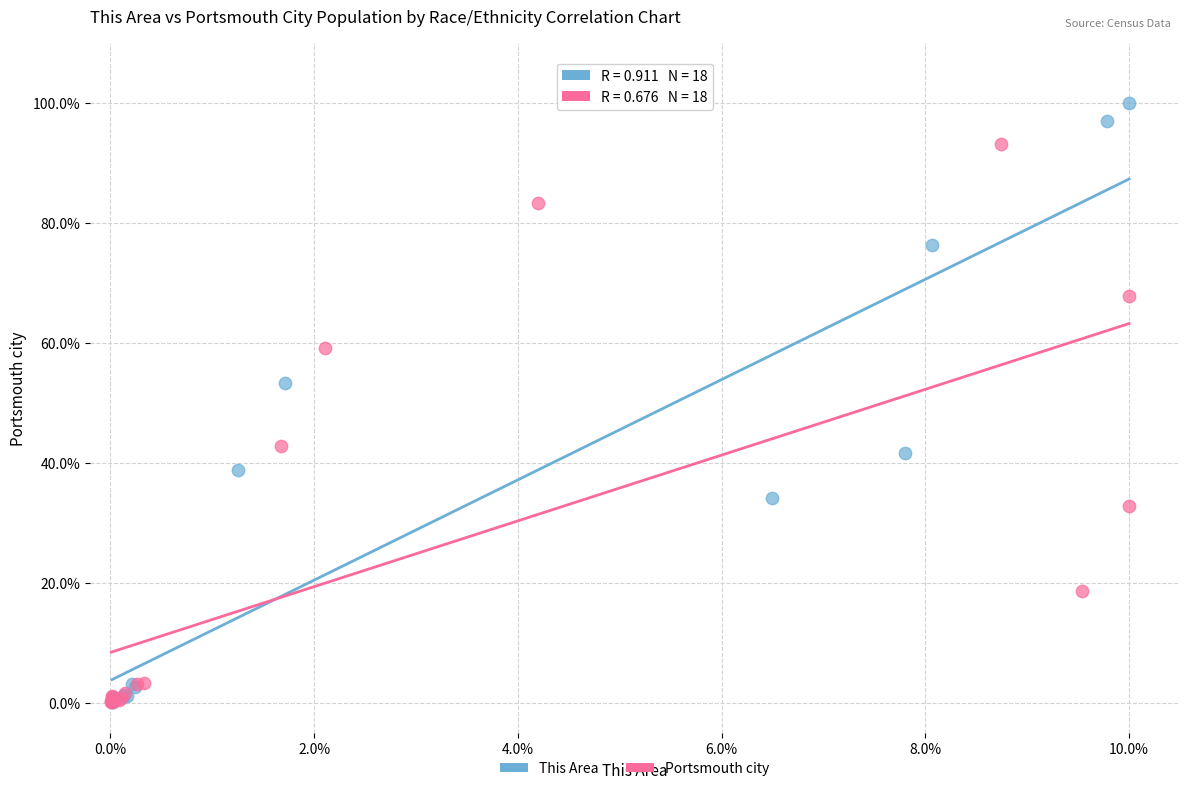

What are all the series names shown in the legend?

This Area, Portsmouth city